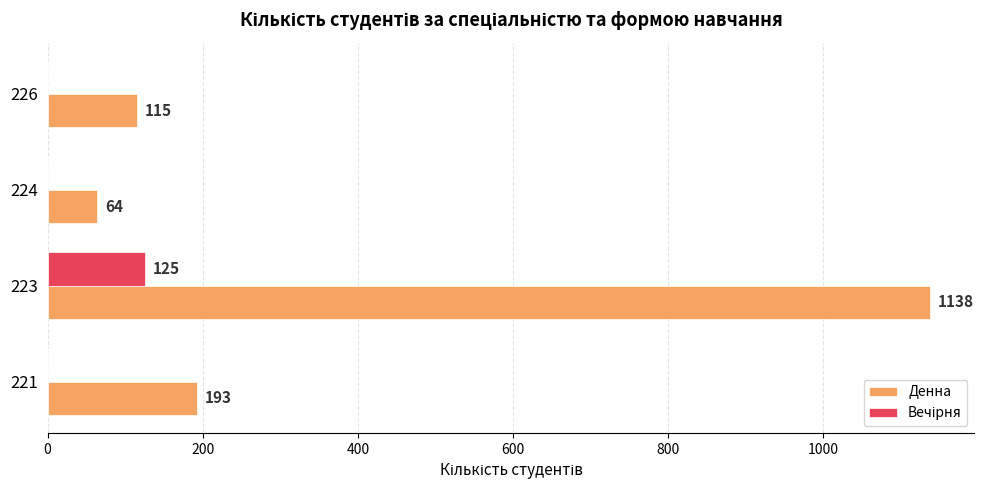

Which series has the largest total across all categories?

Денна